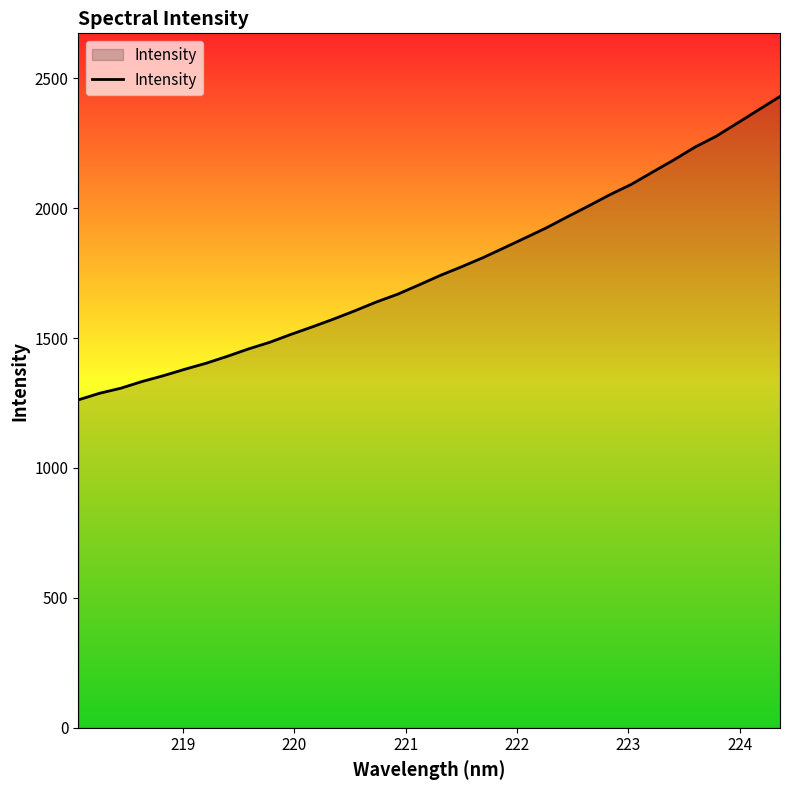

How many lines are shown in the chart?

1